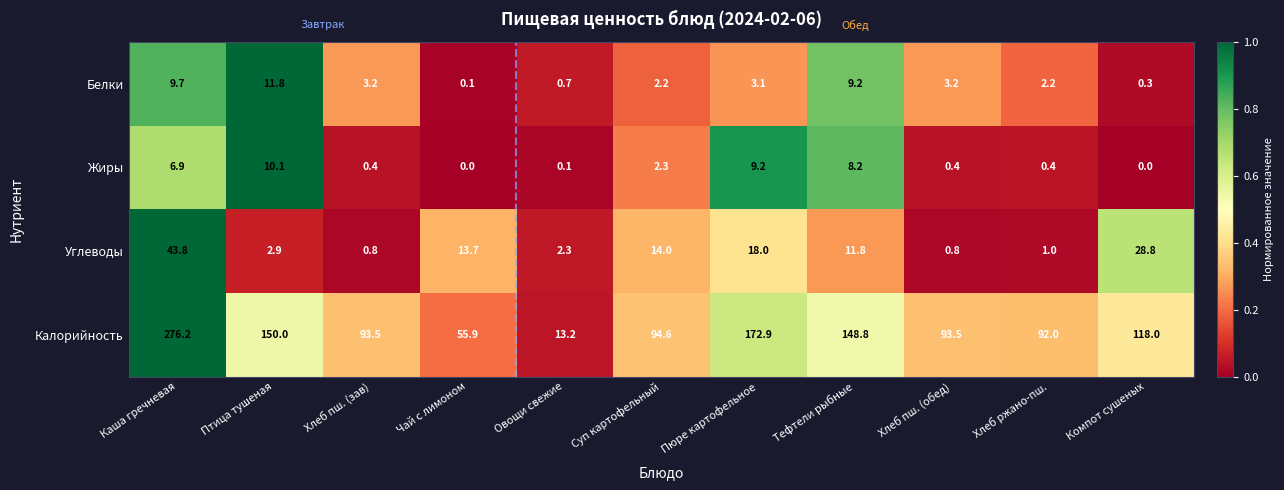

Which category has the highest value across all series?

Каша гречневая